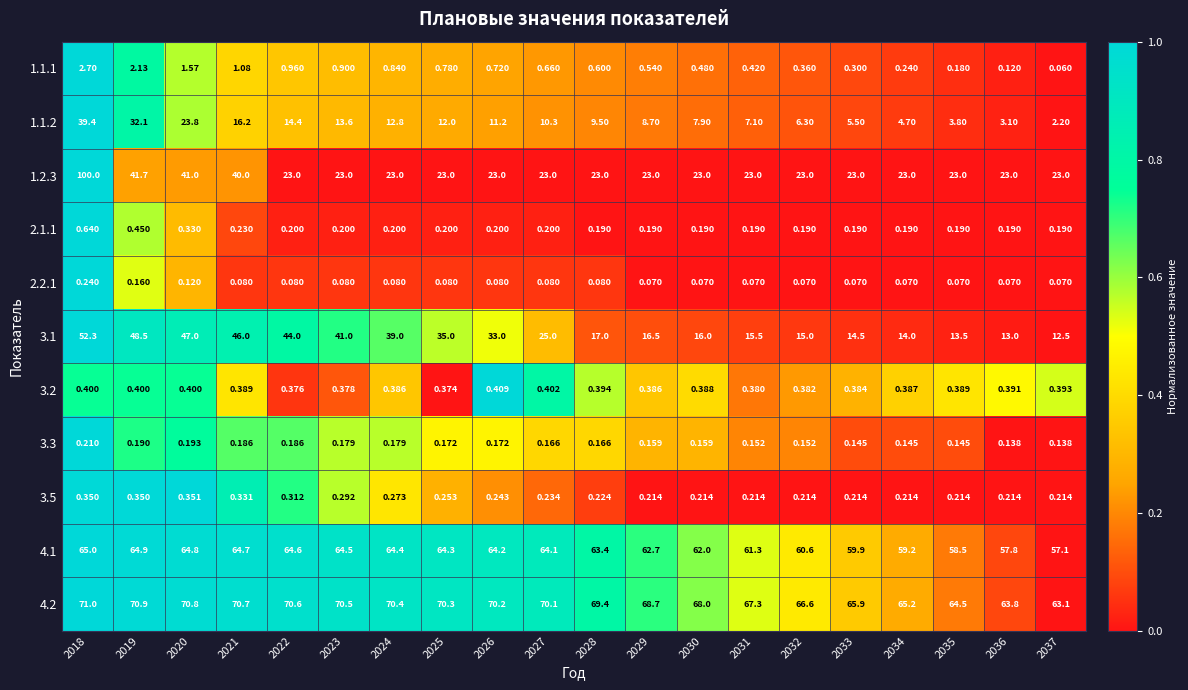

Is the value of 3.5 at 2026 greater than the value of 4.1 at 2035?

No